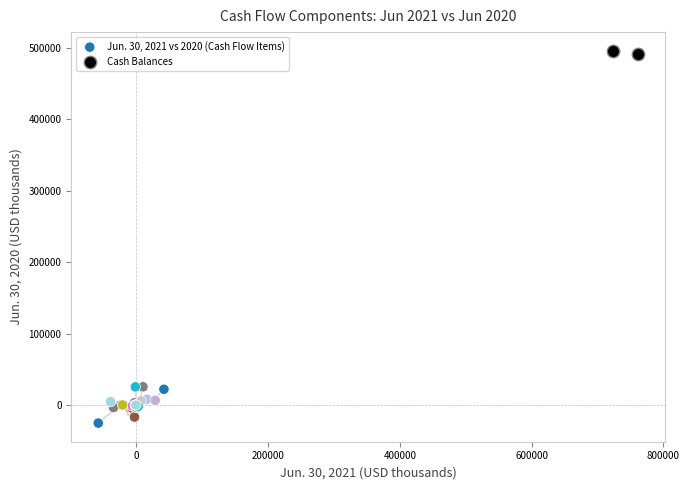

Which series reaches the maximum Y coordinate?

Cash Balances